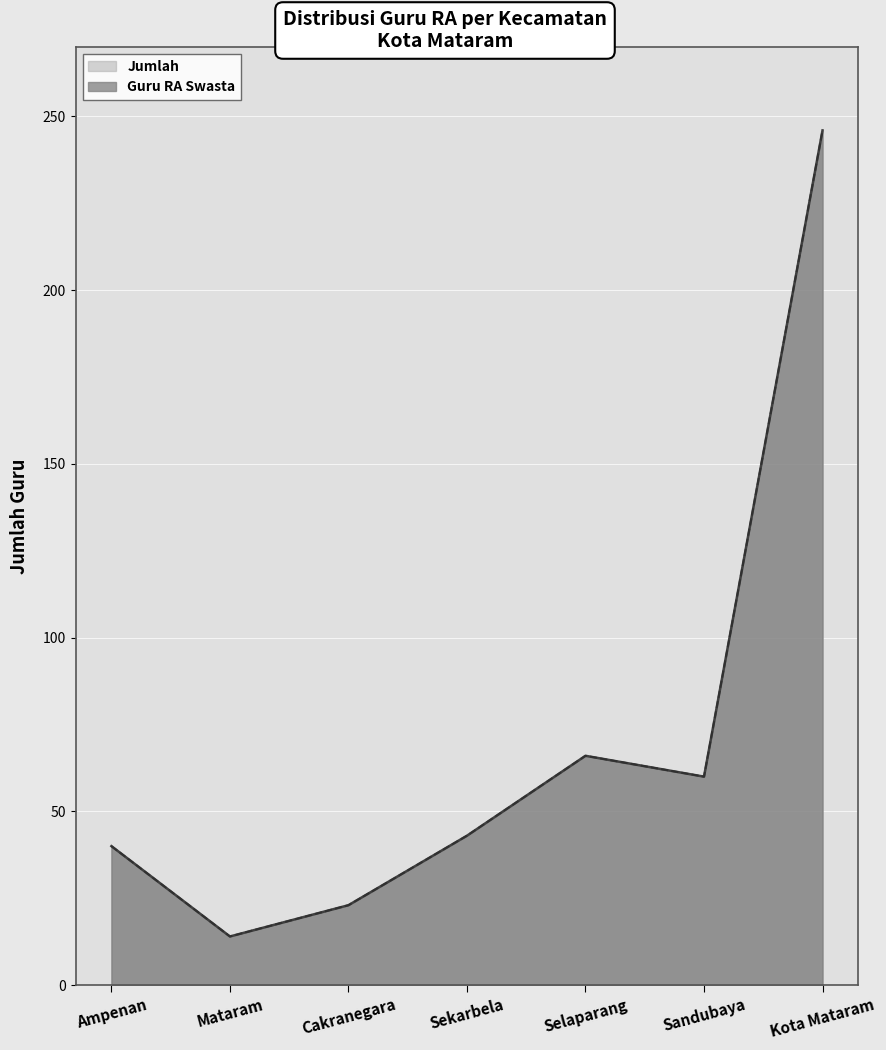

List the series in order of their peak value, highest first.

Guru RA Swasta, Jumlah